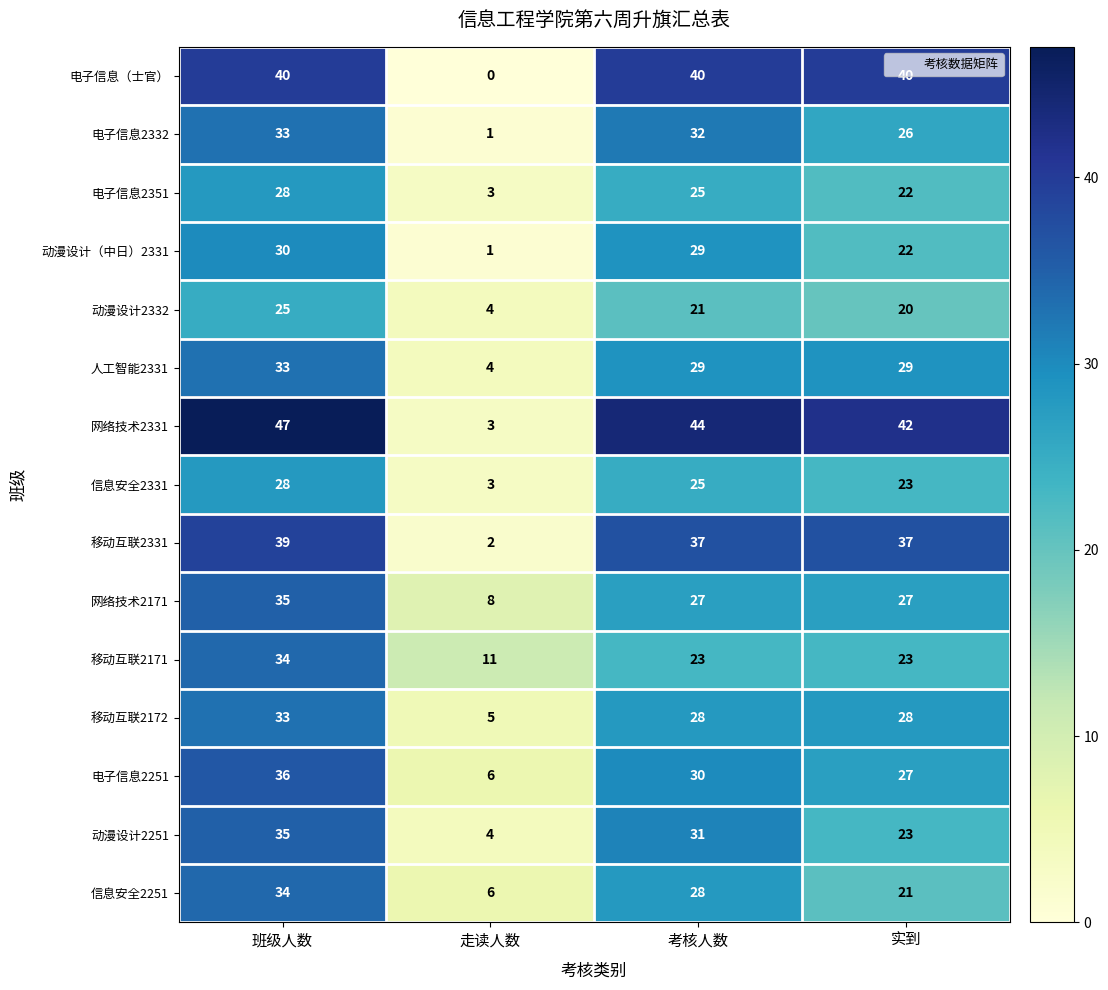

Which series has the largest total across all categories?

网络技术2331